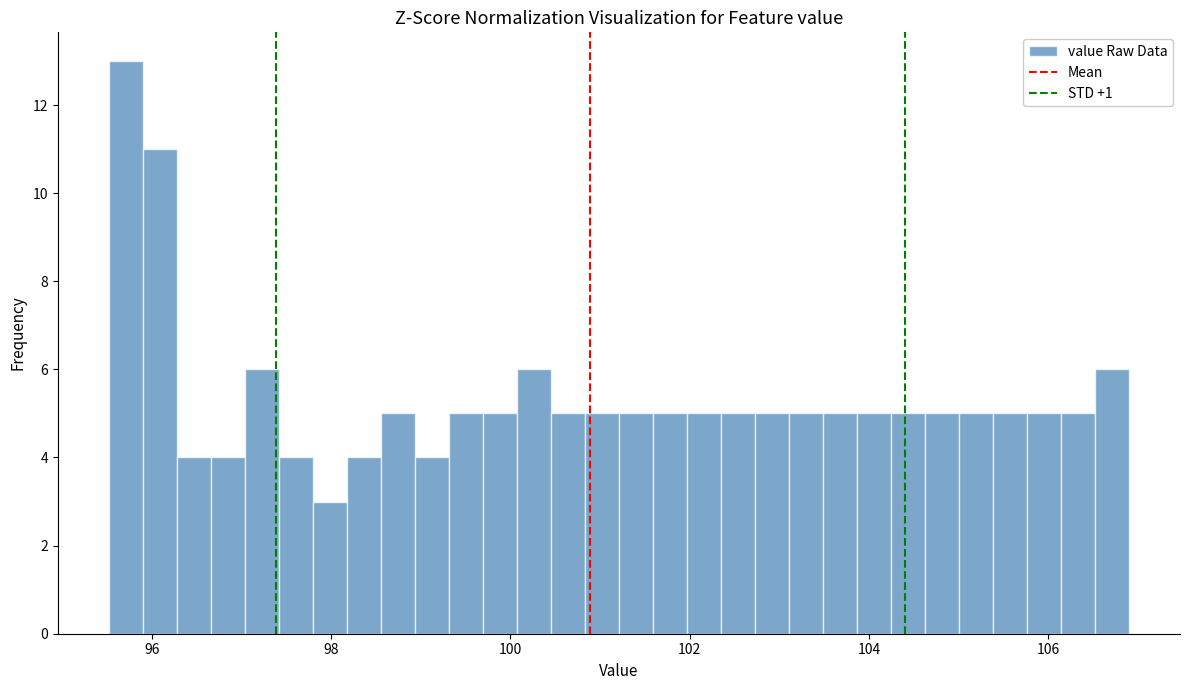

Around what value on the x-axis is the tallest bar? Give the approximate position of its centre, as read against the axis.

95.8